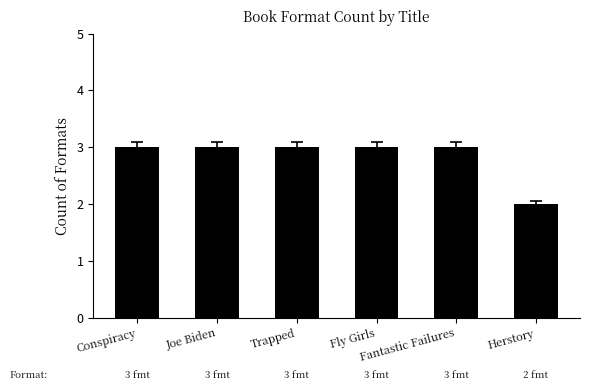

What is the maximum value shown in the chart?

3